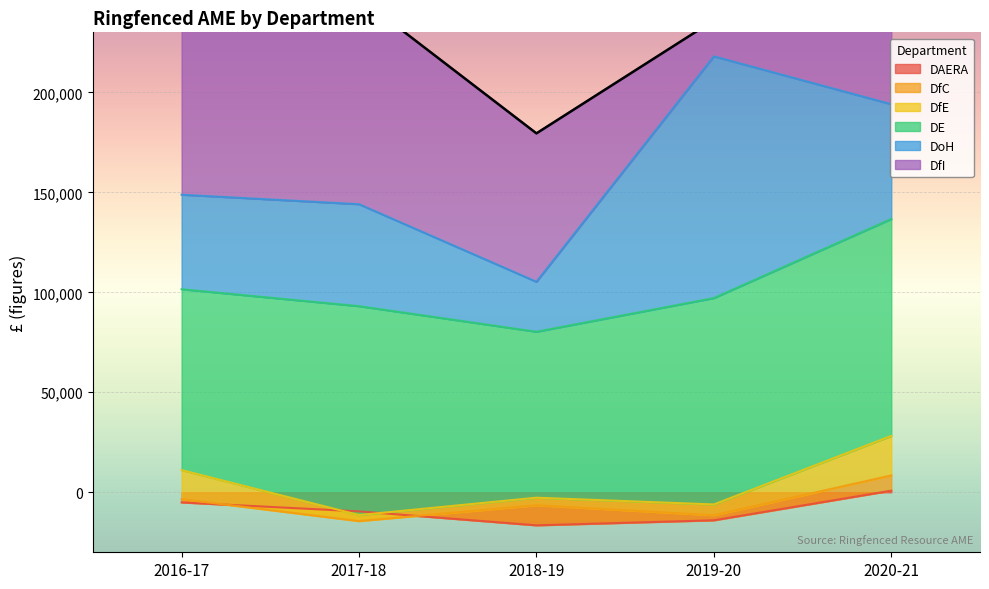

Which category has the highest value in the DAERA series?

2020-21